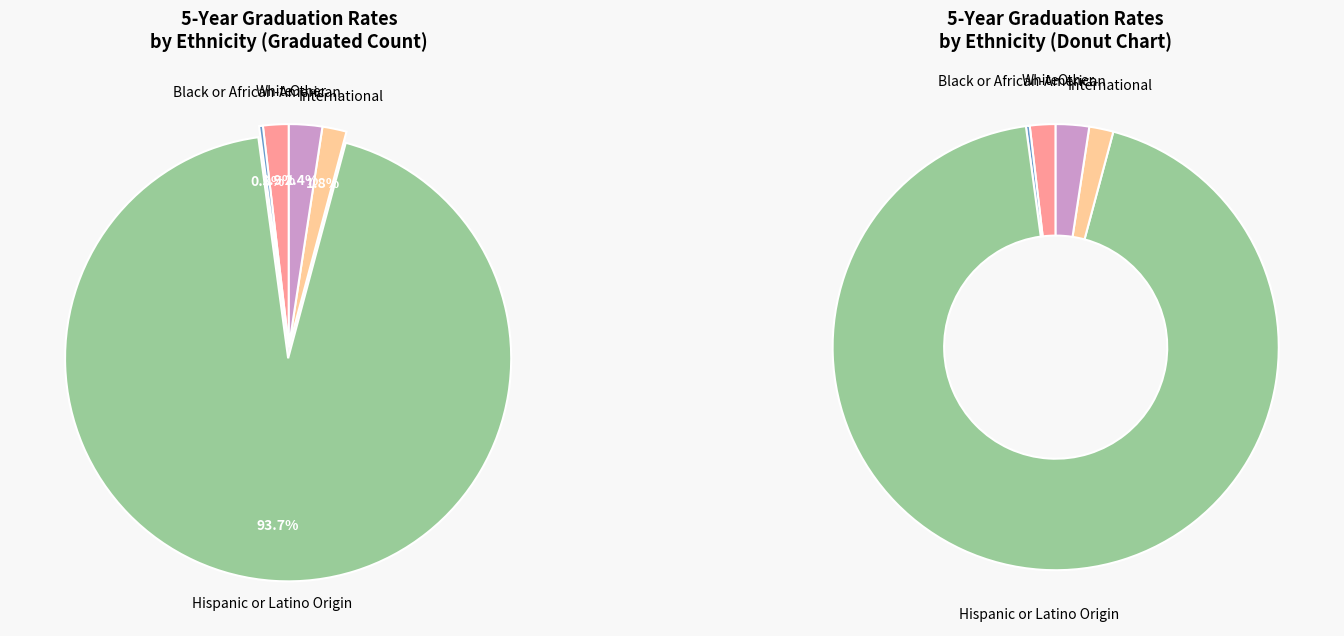

Between International and Black or African-American, which is larger?

International